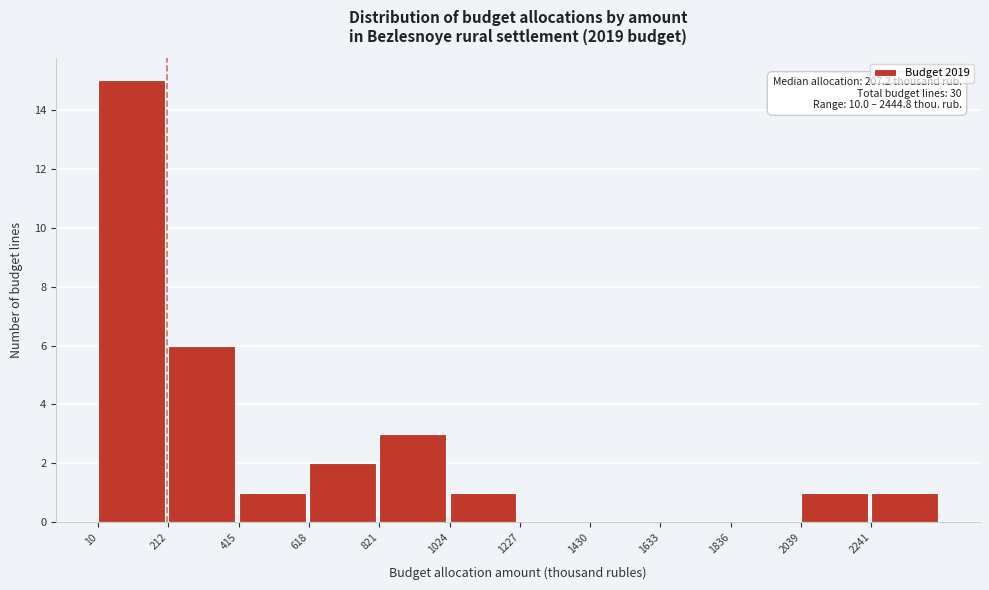

Over which range of the x-axis is the bar tallest?

0 to 200